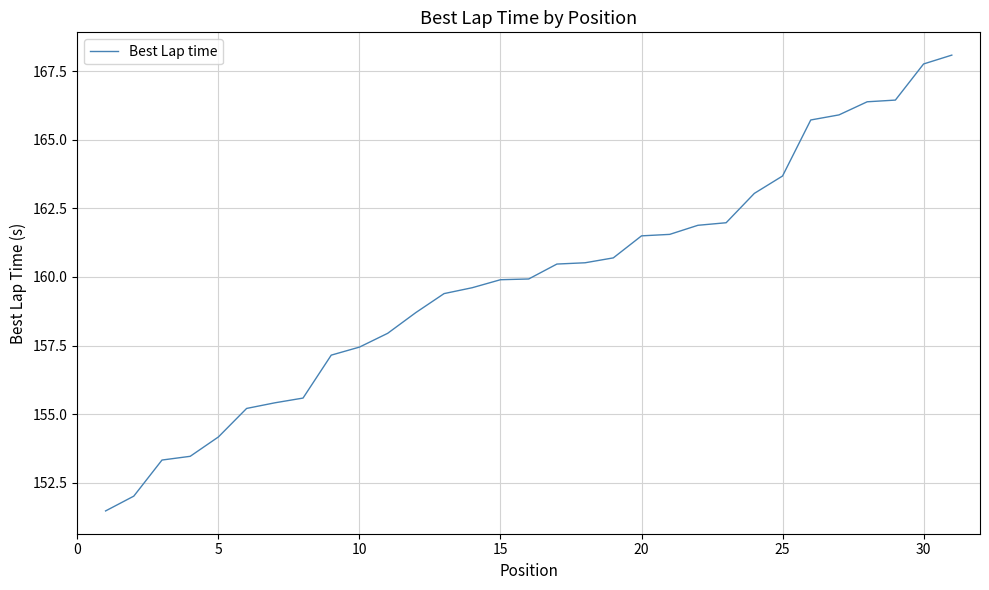

What is the greatest value displayed?

168.1